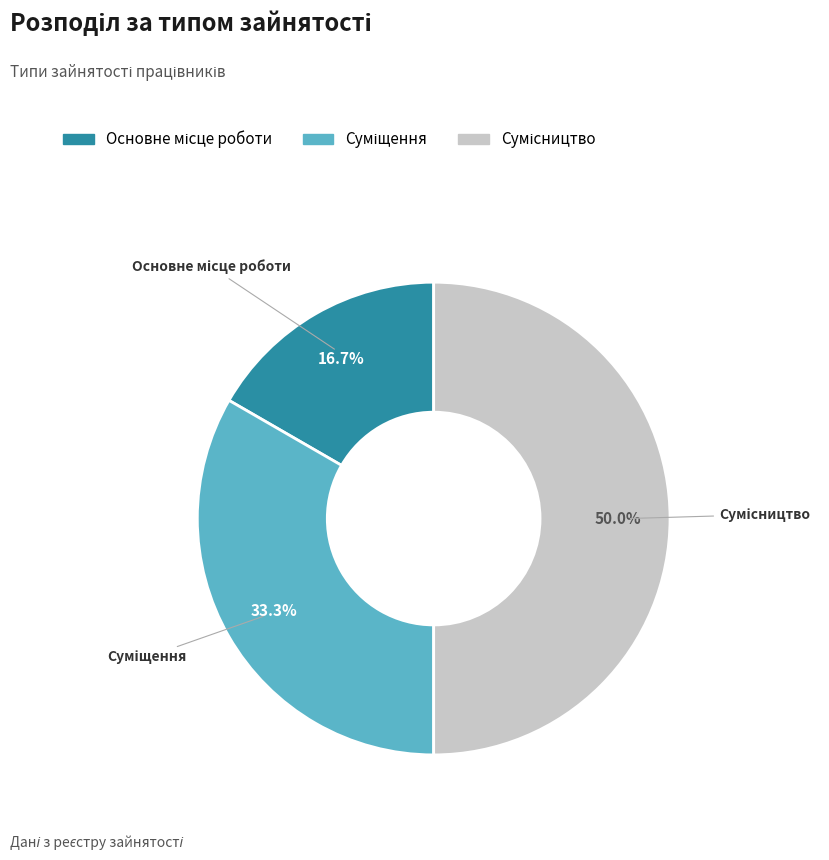

The Суміщення slice represents 33% of the pie. True or false?

True